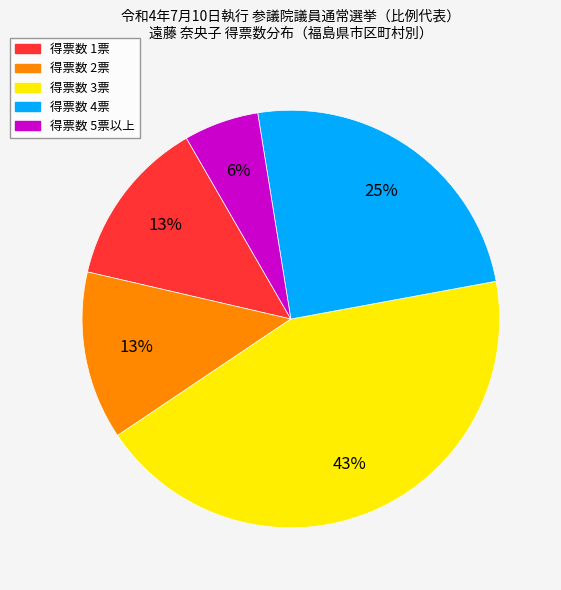

Do 得票数 2票 and 得票数 3票 together represent more than half of the pie?

Yes